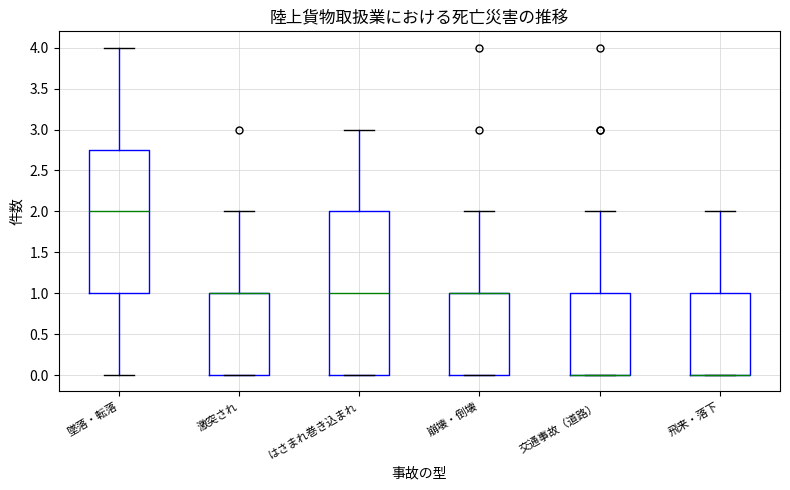

Comparing the boxes themselves (not the whiskers), which one is the tallest?

はさまれ巻き込まれ